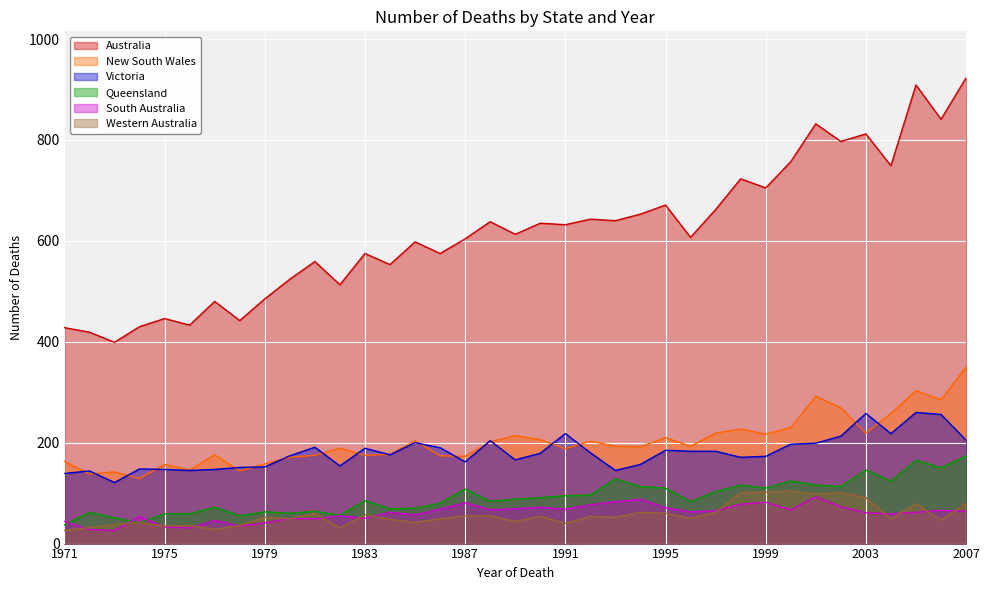

Is the value of Victoria at 2005 greater than the value of Queensland at 1978?

Yes